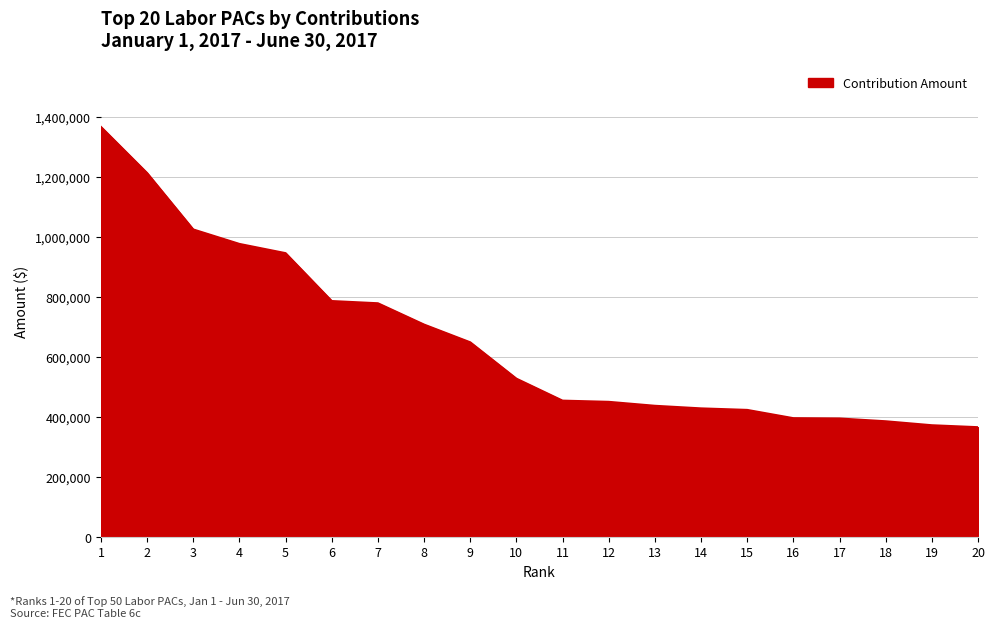

How many lines are shown in the chart?

1